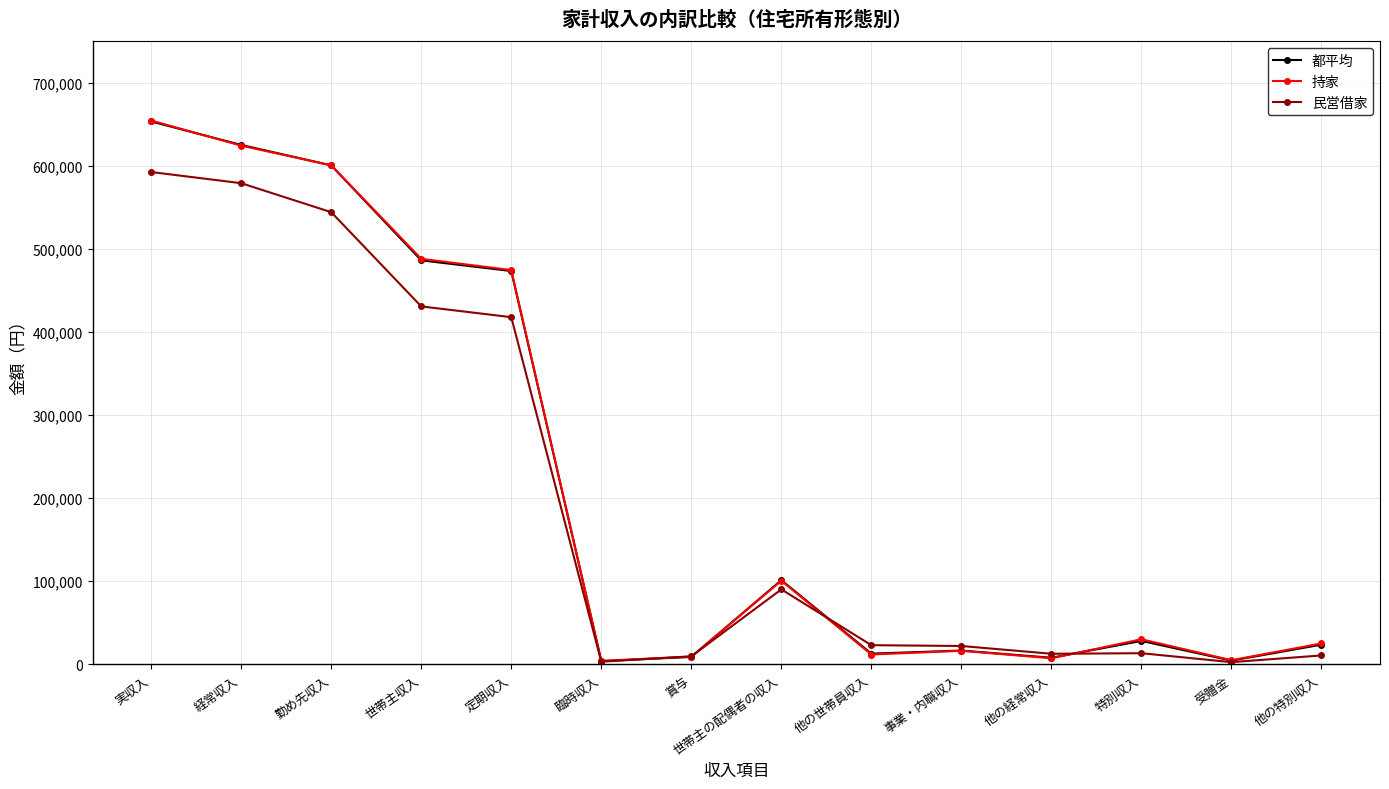

Which category has the highest value in the 持家 series?

実収入